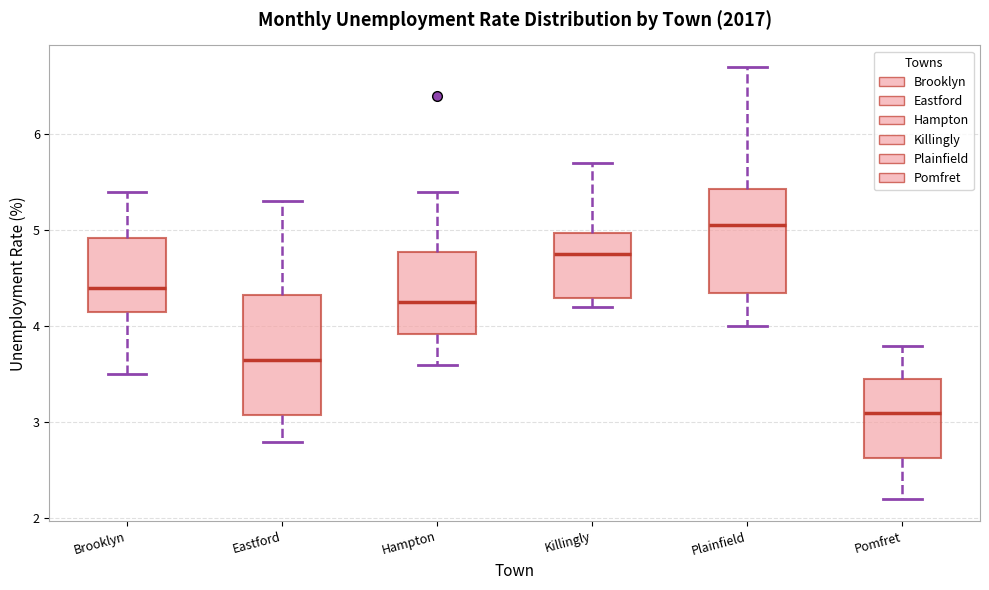

Reading left to right, transcribe this box plot: for each box, give where its median line is, the range the box spans, and where its two whiskers end, as read against the y-axis. The values are not printed on the chart, so give them approximately, as read against the axis.

Brooklyn: median 4.4, box 4.2 to 4.9, whiskers 3.5 to 5.4
Eastford: median 3.7, box 3.1 to 4.3, whiskers 2.8 to 5.3
Hampton: median 4.3, box 3.9 to 4.8, whiskers 3.6 to 5.4
Killingly: median 4.8, box 4.3 to 5.0, whiskers 4.2 to 5.7
Plainfield: median 5.1, box 4.4 to 5.4, whiskers 4.0 to 6.7
Pomfret: median 3.1, box 2.6 to 3.5, whiskers 2.2 to 3.8